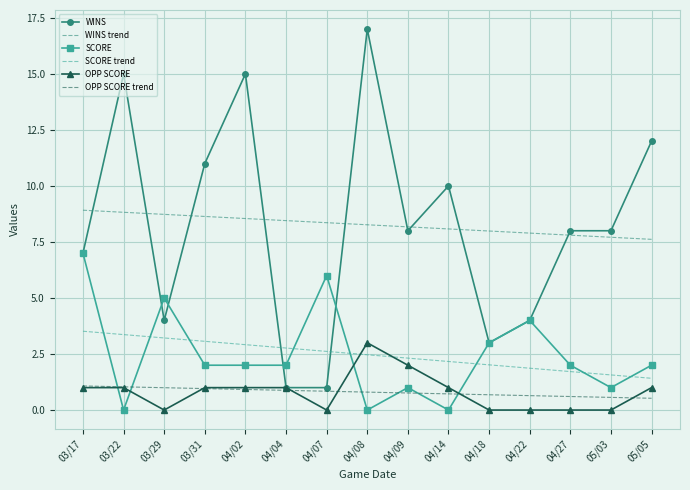

Is the value of WINS at 03/17 greater than the value of OPP SCORE trend at 04/14?

Yes